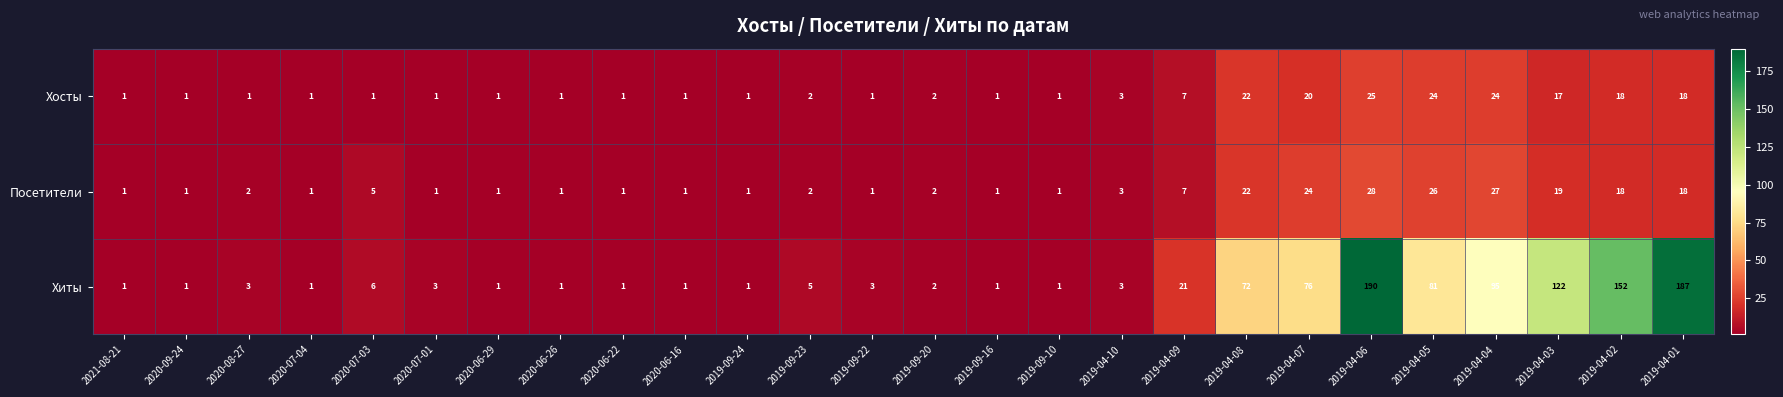

What is the minimum value shown in the chart?

1